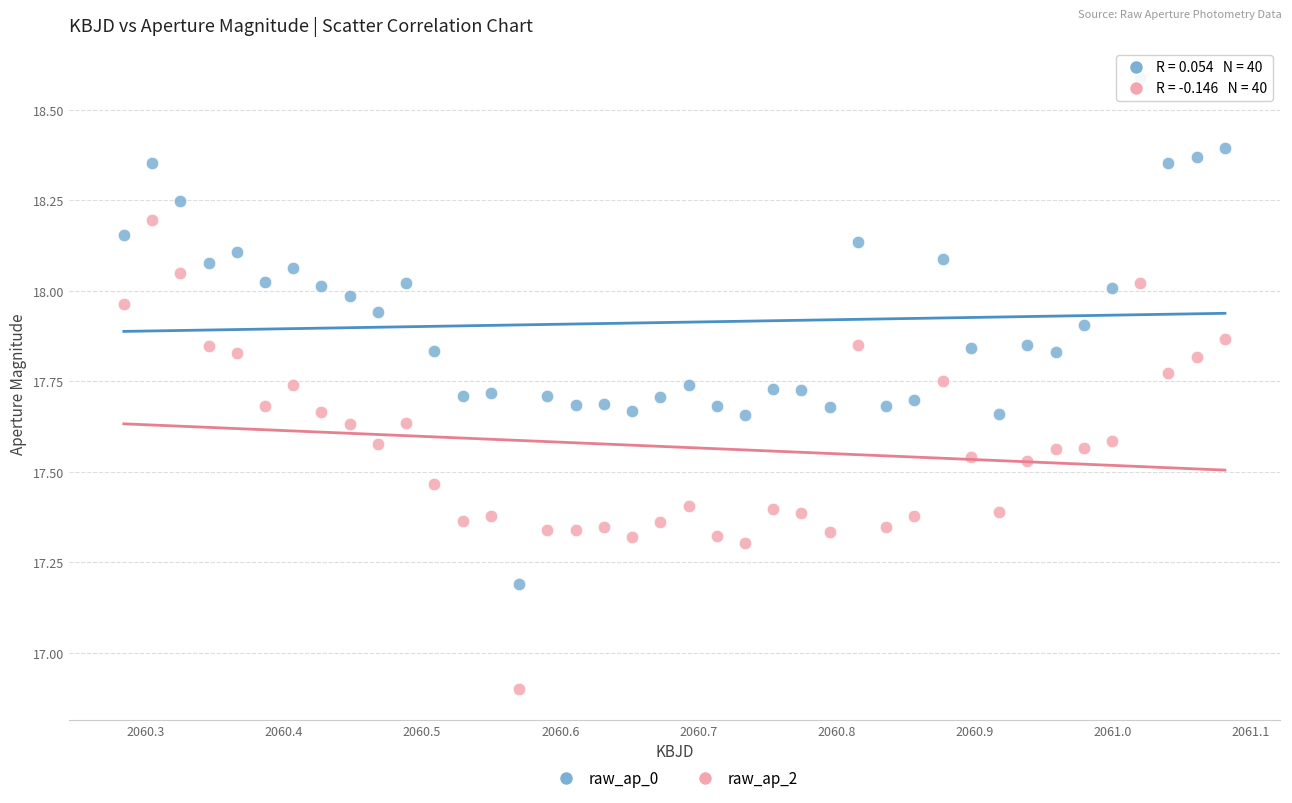

Across all series, what Y value is closest to 17?

16.9